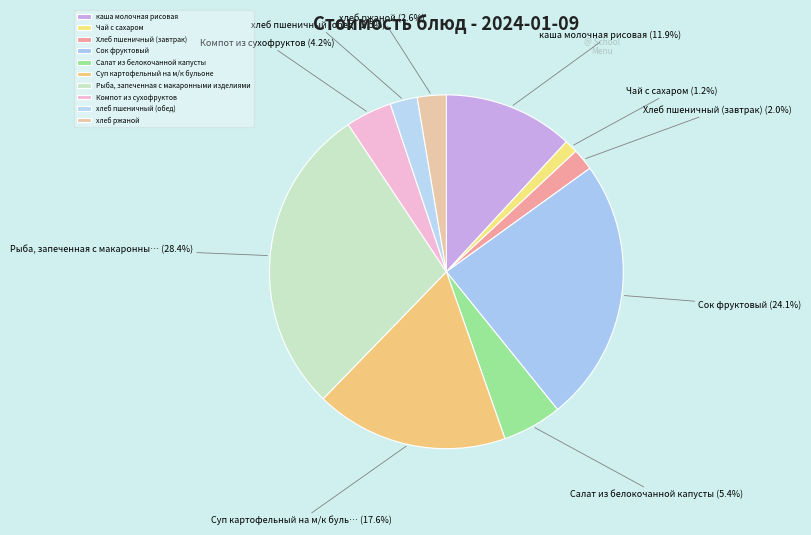

What percentage is the Суп картофельный на м/к бульоне slice, to the nearest percent?

18%